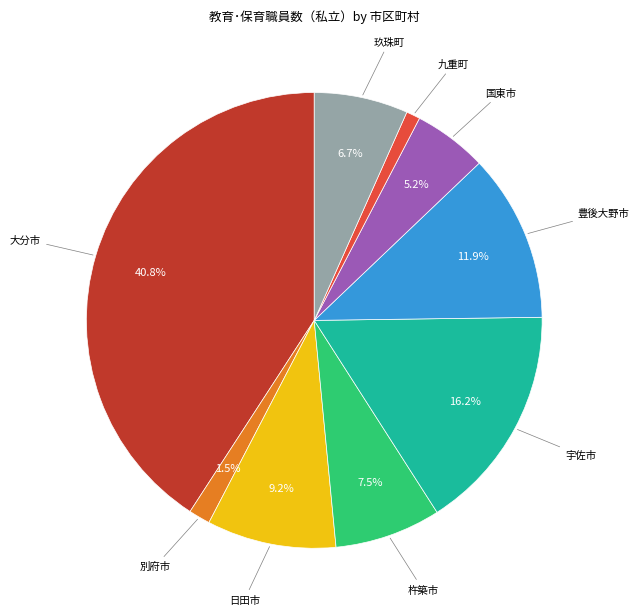

Is there any slice that represents more than half of the pie?

No